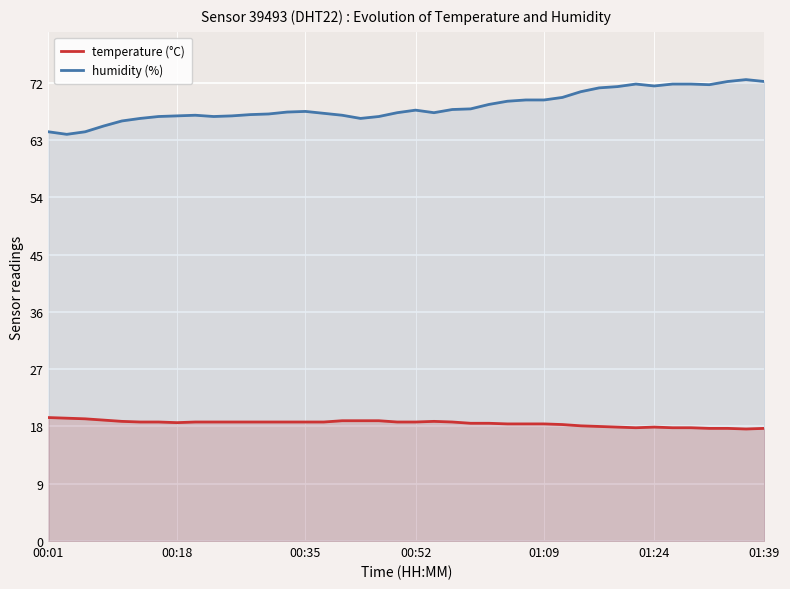

Rank the series by their average value, from lowest to highest.

temperature (°C), humidity (%)